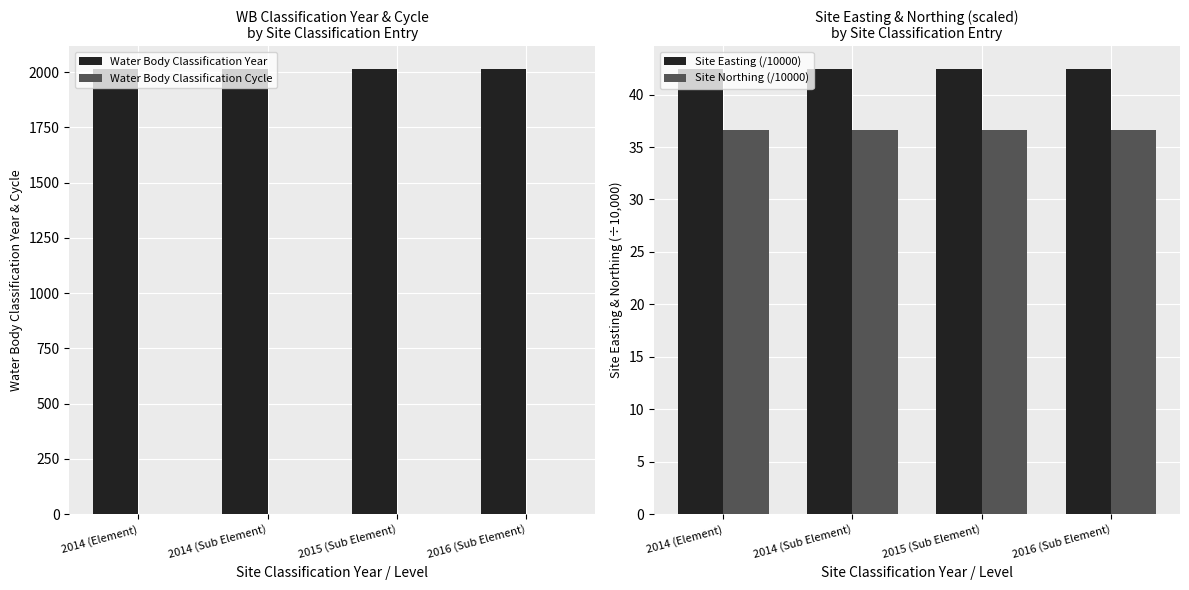

What value does the Site Northing (/10000) series have at 2015 (Sub Element)?

36.6